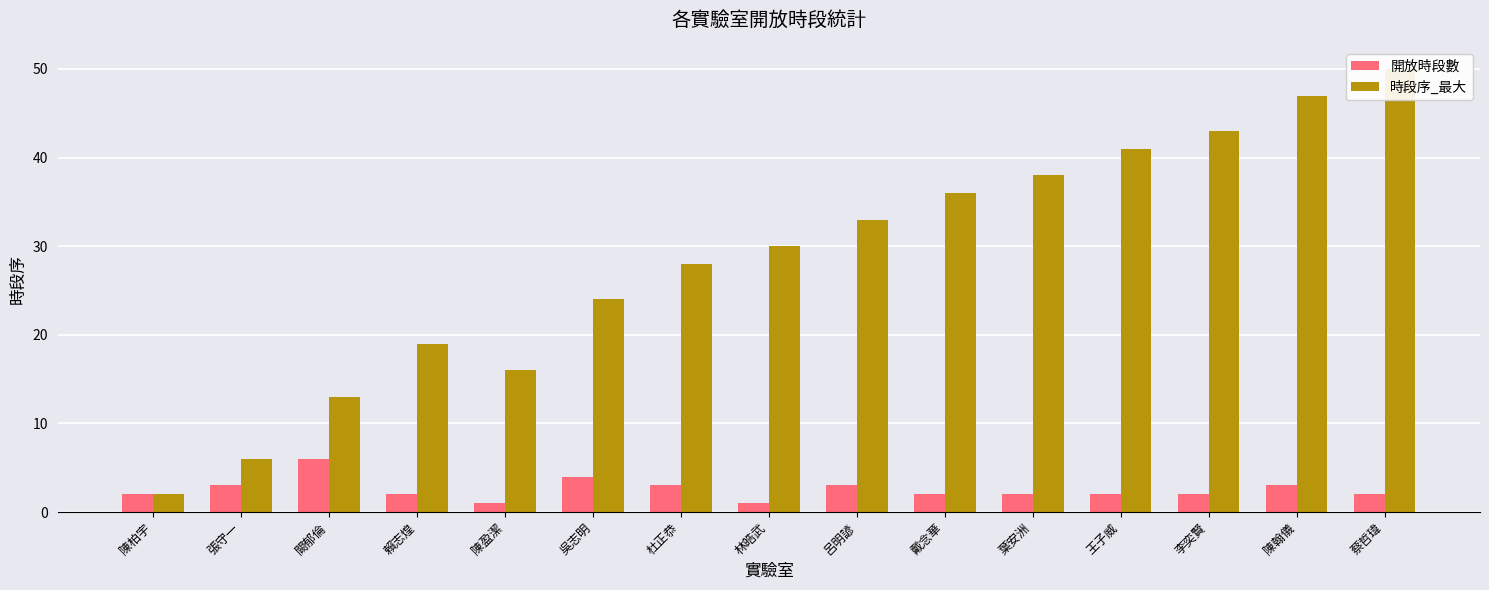

How many series are shown in this chart?

2